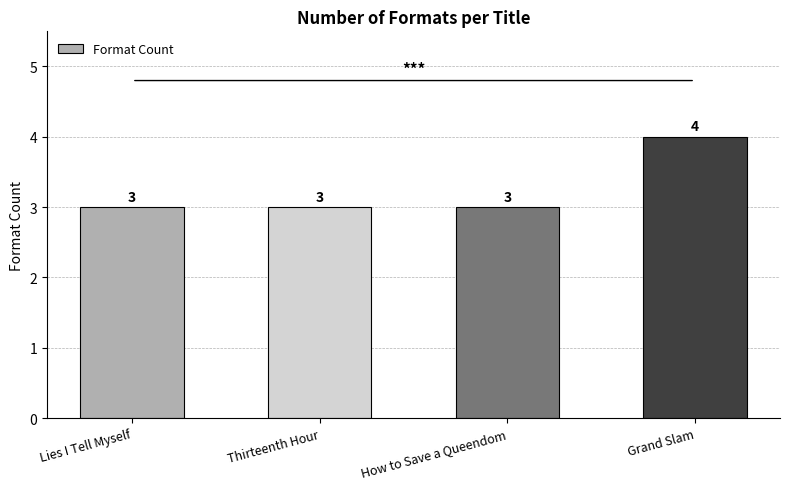

Which has a higher value, Thirteenth Hour or Grand Slam?

Grand Slam